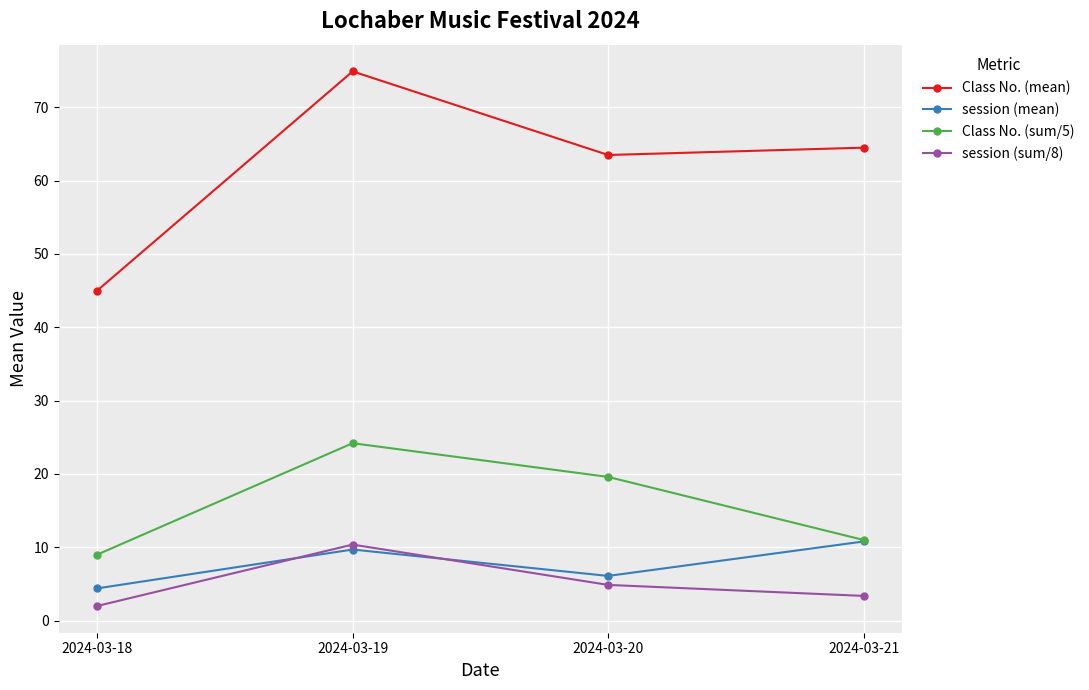

What is the minimum value shown in the chart?

2.0